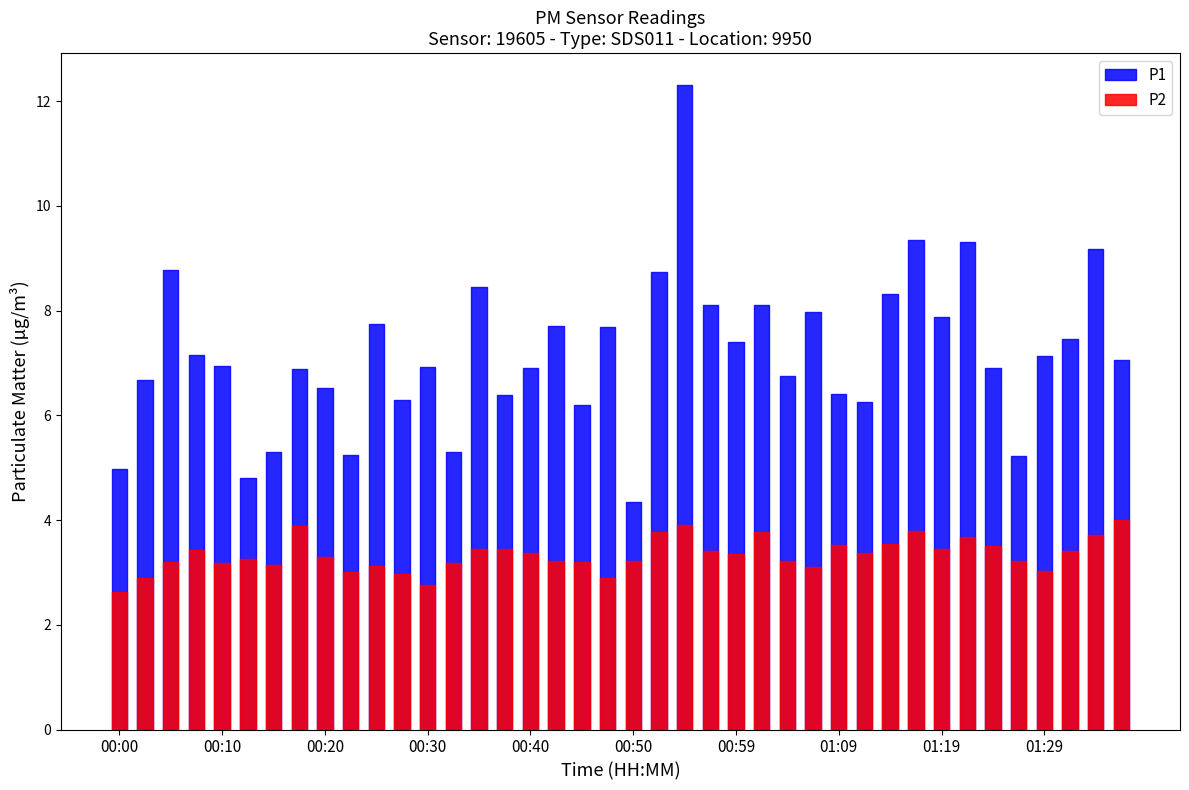

What is the sum of the P2 values at 00:13 and 01:21?

6.9